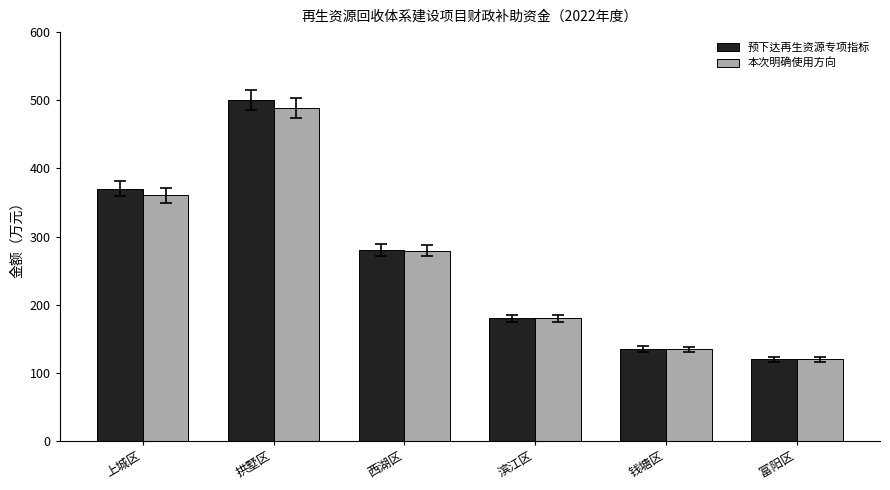

What is the label of the 2nd bar from the left?

拱墅区